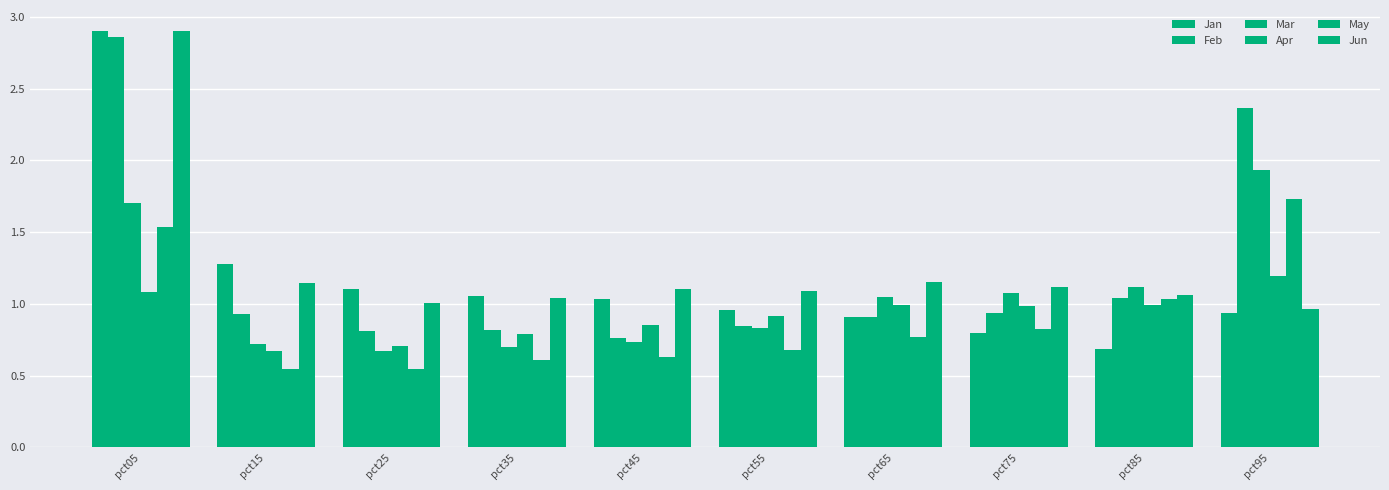

Which series has the largest range (max minus min)?

Jan